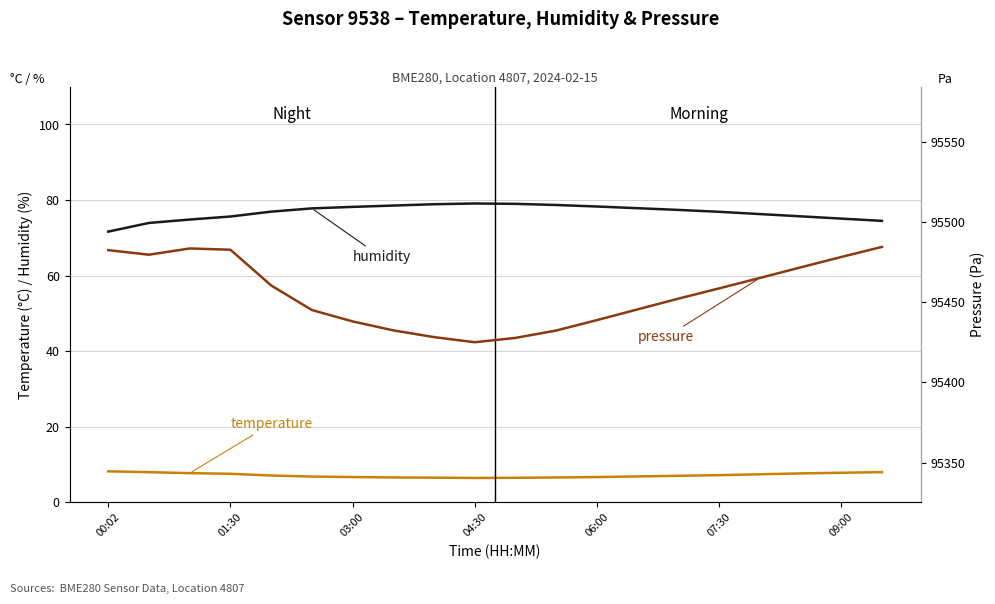

What is the lowest value of the temperature series?

6.5